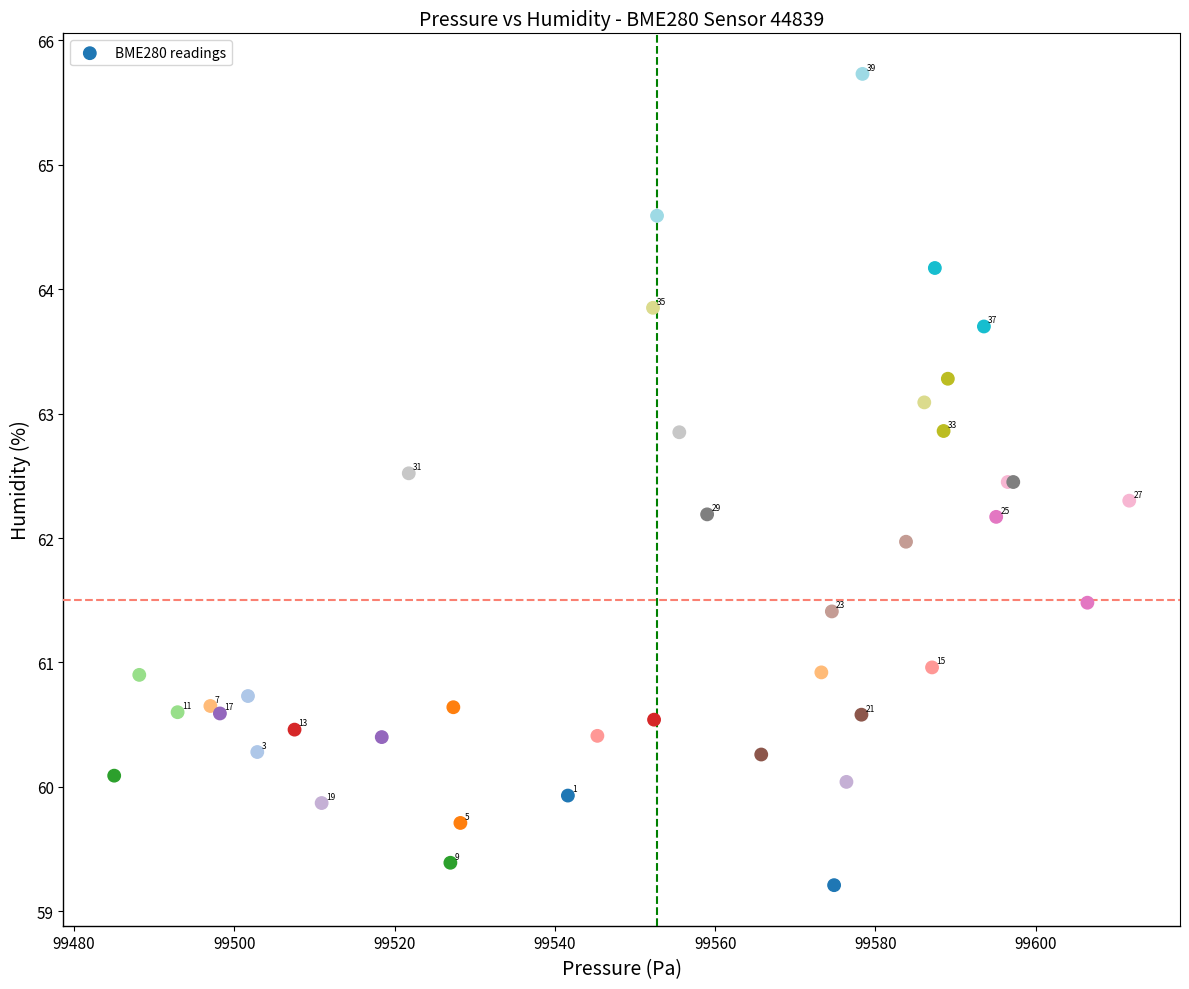

What Y value in the scatter plot is closest to 62?

62.0